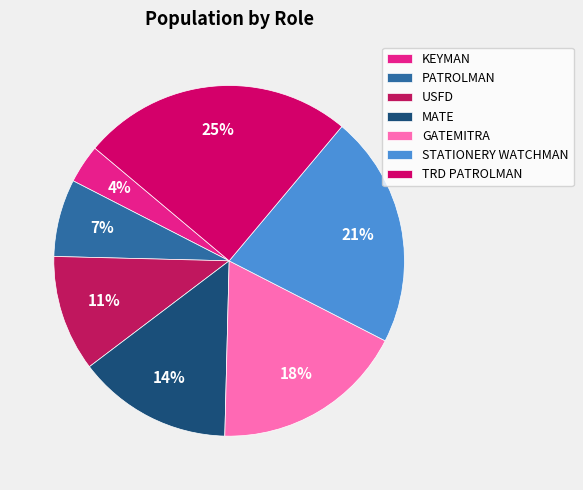

To the nearest percent, what is the difference between the largest and smallest slice percentages?

21%